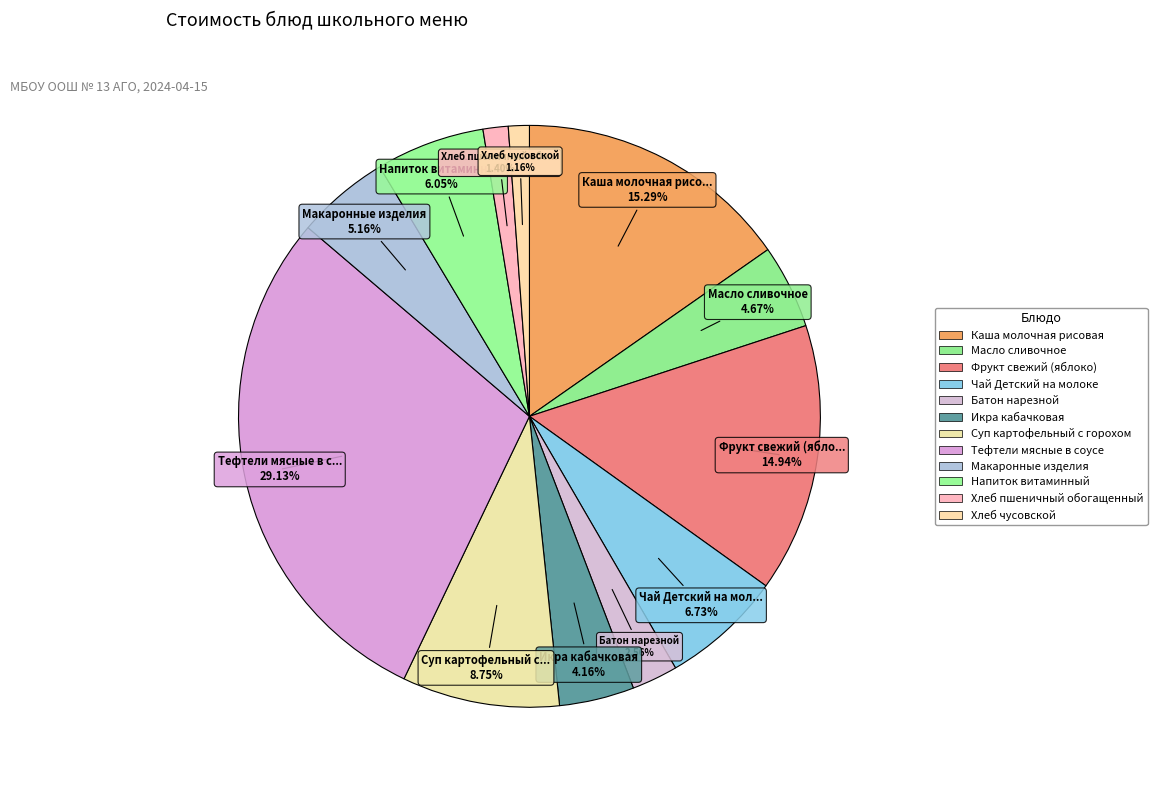

To the nearest percent, what is the difference between the Тефтели мясные в соусе and Икра кабачковая slice percentages?

25%